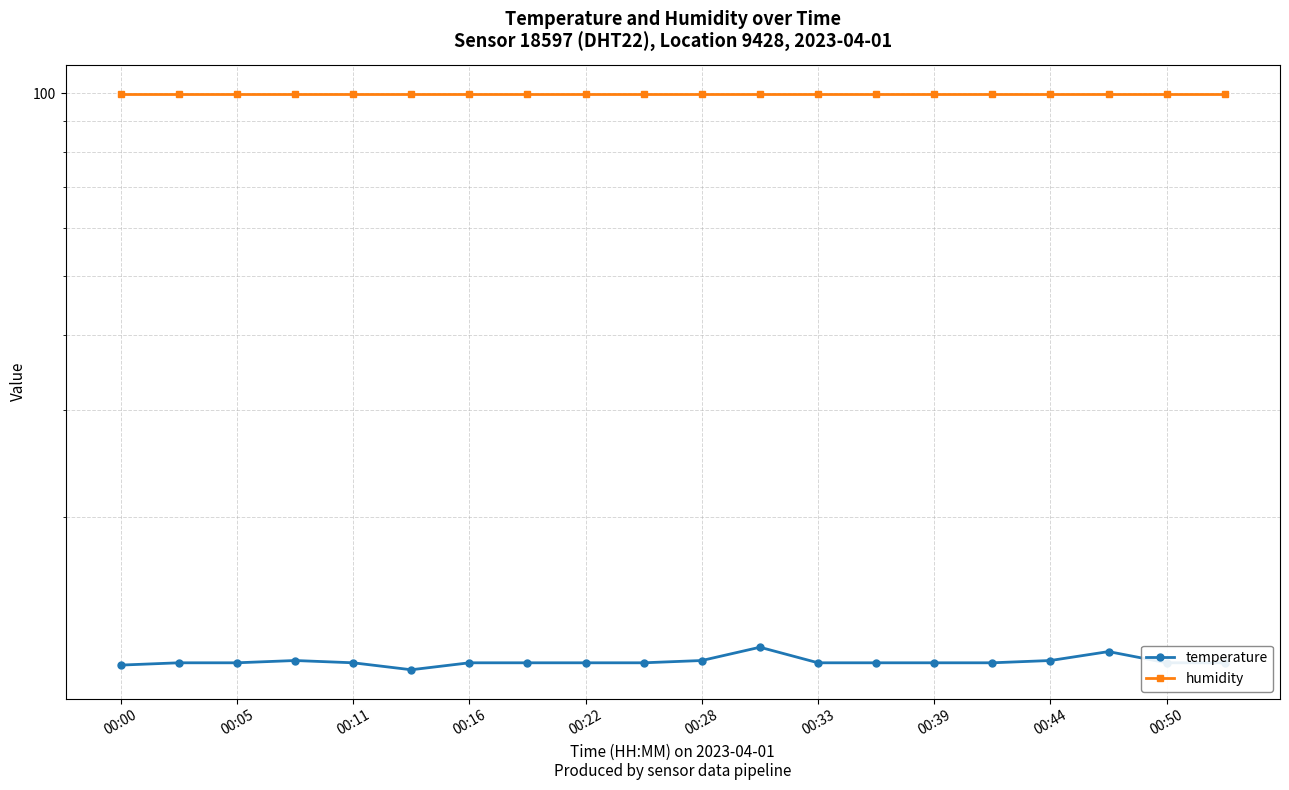

Between 00:22 and 19, which series saw the biggest shift?

temperature